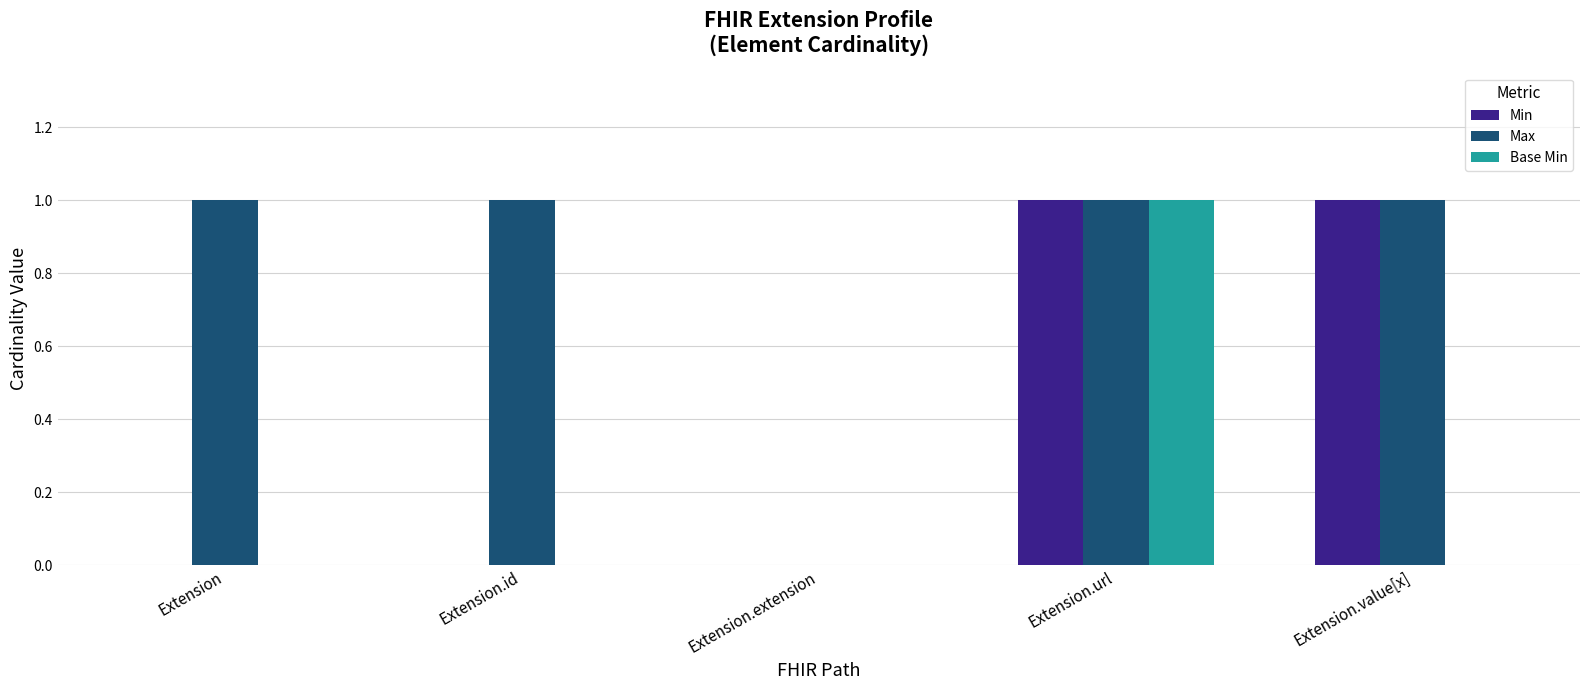

What is the difference between the Min values at Extension.extension and Extension.url?

1